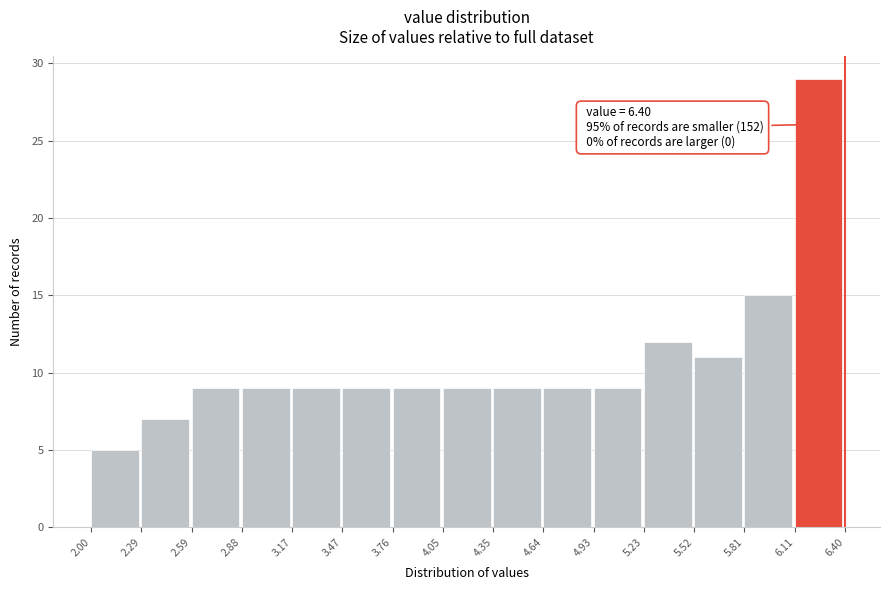

Which range on the x-axis has the tallest bar?

6.11 to 6.40